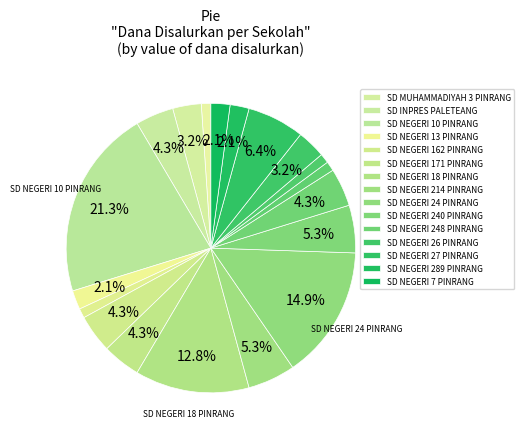

Is there any slice that represents more than half of the pie?

No